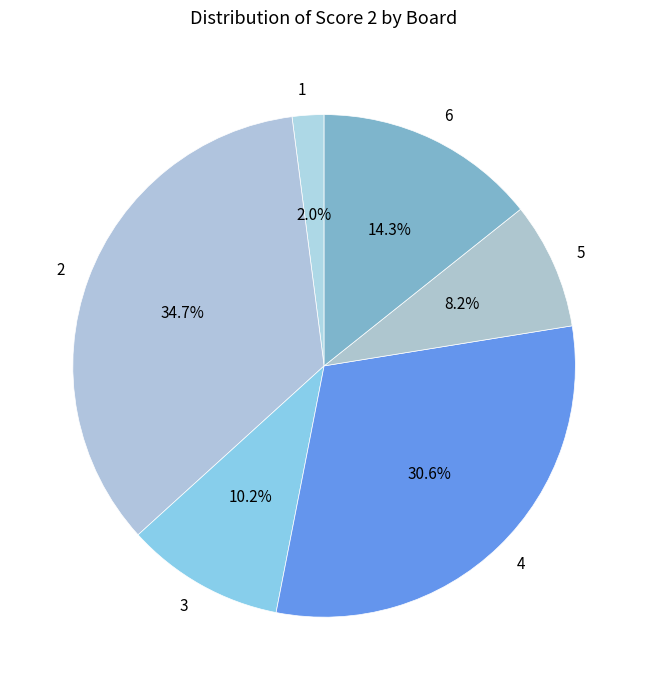

Which slice is the smallest?

1